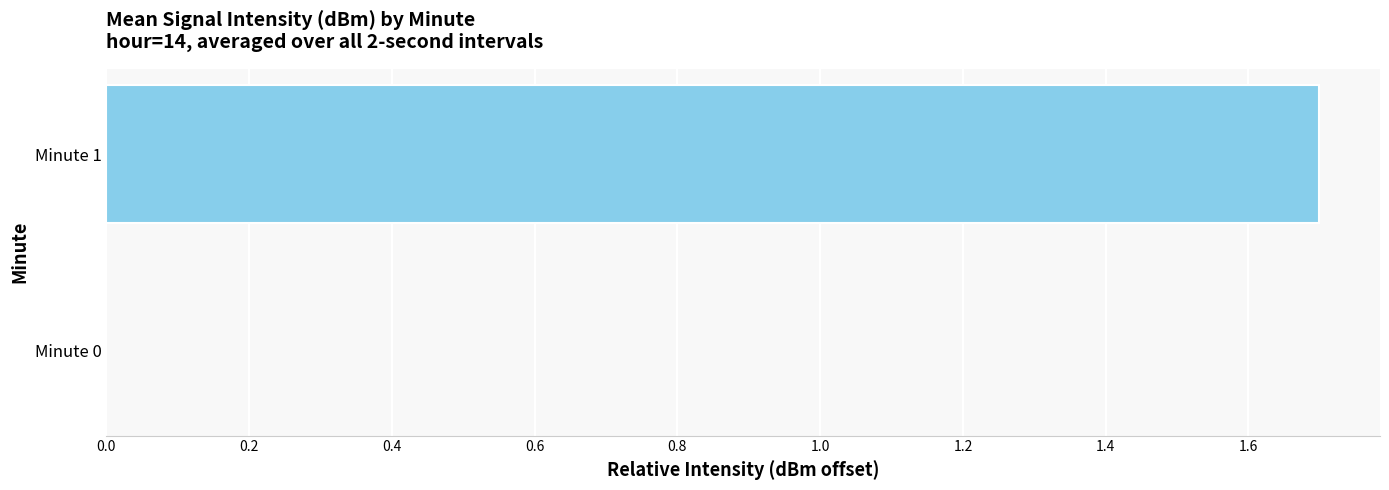

What is the change in value from Minute 0 to Minute 1?

+1.7